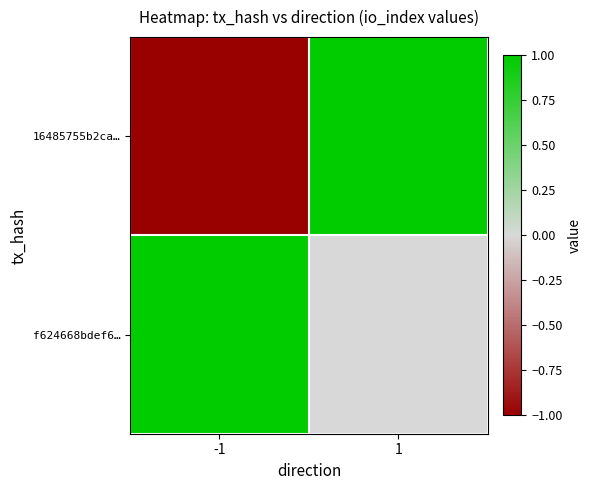

Which series changed the most between -1 and 1?

16485755b2ca…